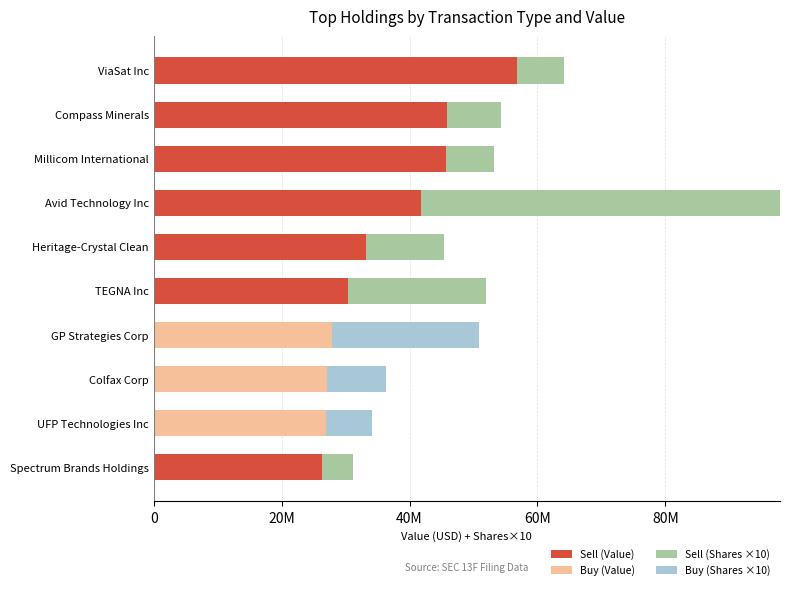

What are all the series names shown in the legend?

Sell (Value), Buy (Value), Sell (Shares ×10), Buy (Shares ×10)